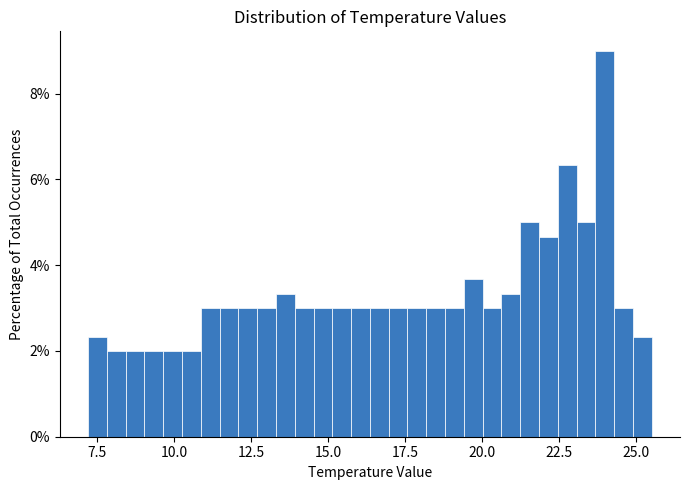

Read against the x-axis, roughly where is the centre of the tallest bar?

24.0